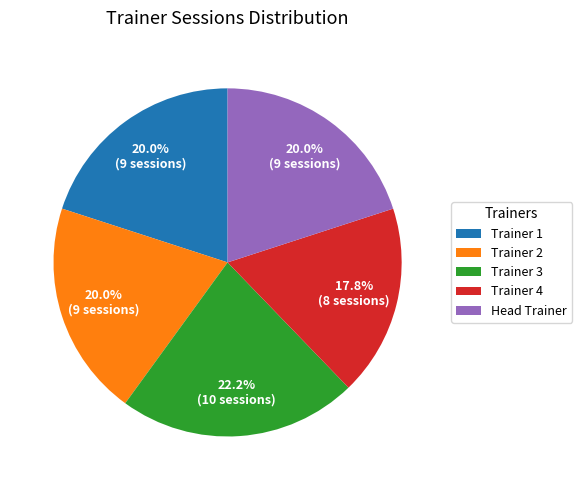

Do Trainer 3 and Trainer 1 together represent more than half of the pie?

No